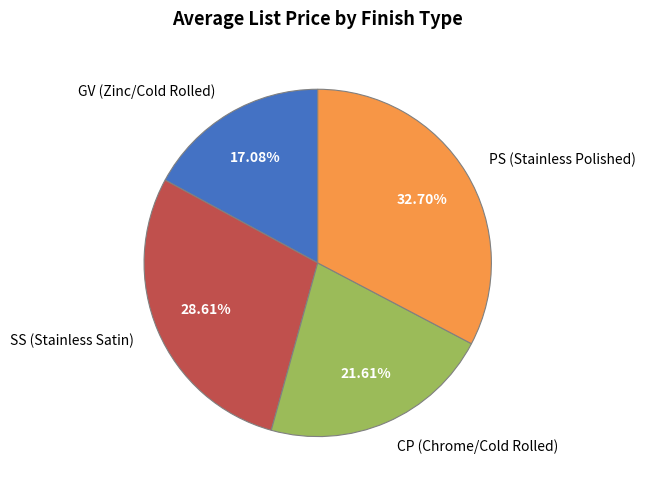

Count the number of slices in the pie.

4